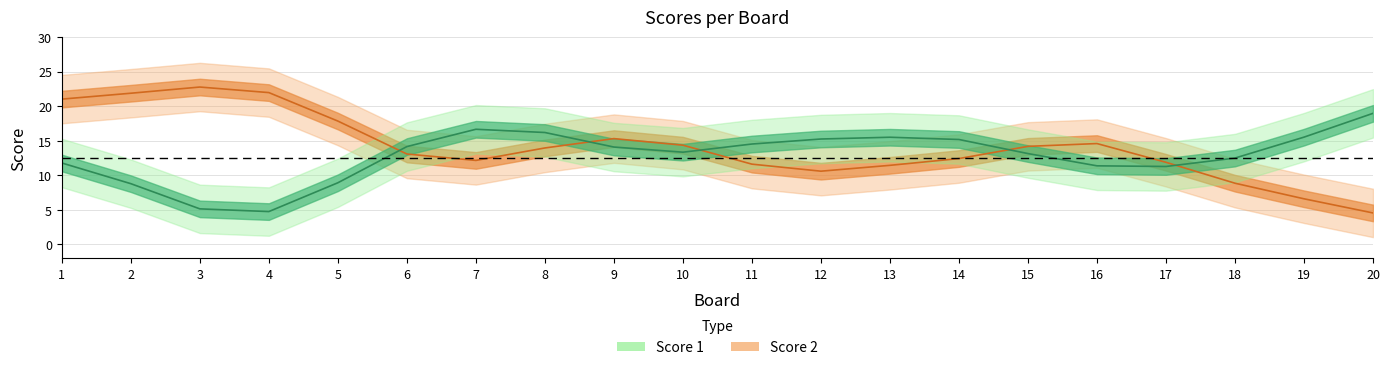

Is this an area chart (filled region under the line)?

No